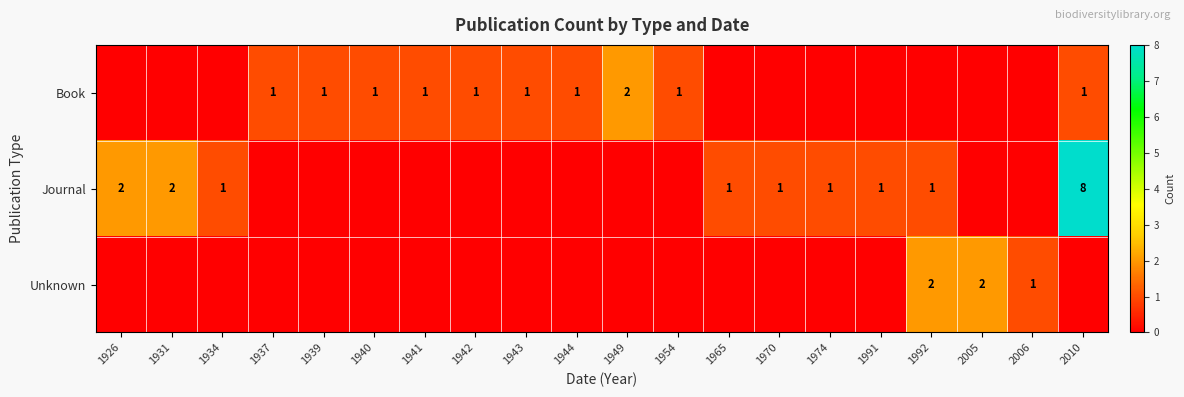

At how many categories does at least one series exceed 7?

1